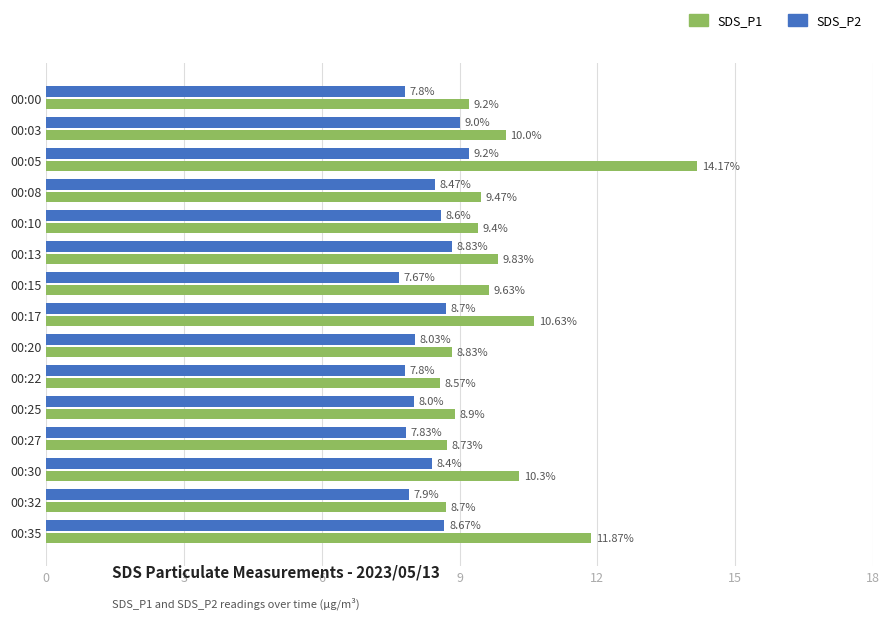

What is the spread (max minus min) of values at 00:13?

1.0